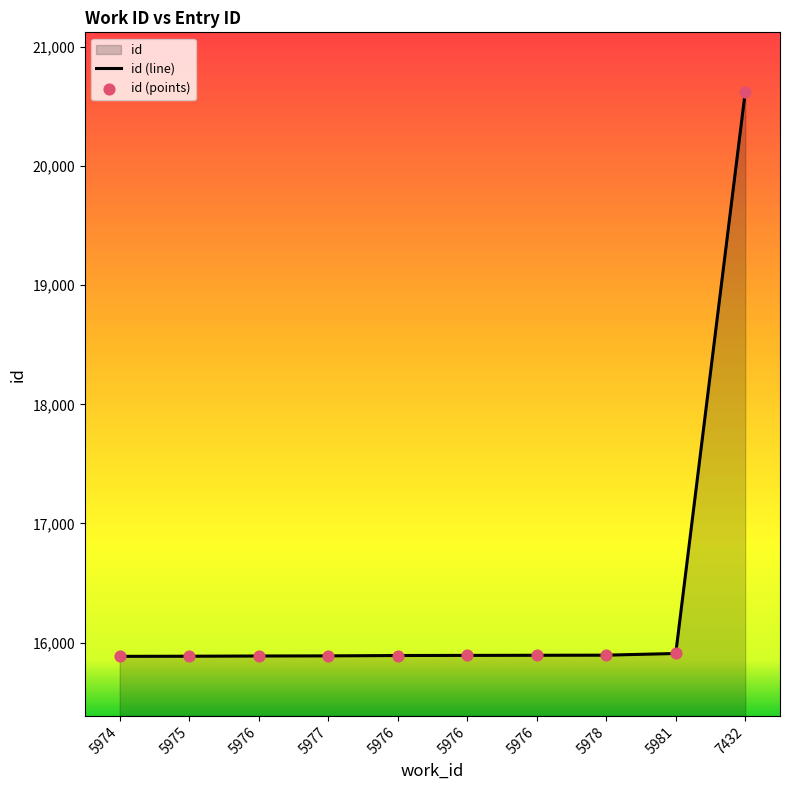

Which has a higher value, 5976 or 5978?

5978